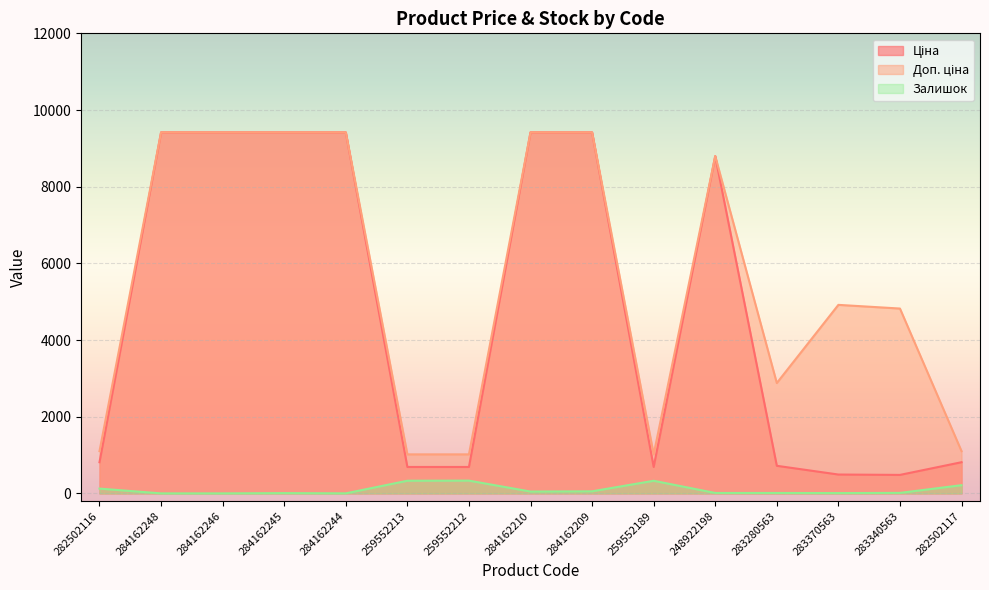

Reading left to right, list all the values displayed in this chart.

Ціна: 813.0	9416.9	9416.9	9416.9	9416.9	689.1	689.1	9416.9	9416.9	689.1	8797.6	719.6	491.7	482.1	813.0
Доп. ціна: 1101.8	9416.9	9416.9	9416.9	9416.9	1017.8	1017.8	9416.9	9416.9	1017.8	8797.6	2878.5	4917.4	4821.4	1101.8
Залишок: 125.0	0.0	0.0	7.0	1.0	330.0	333.0	48.0	54.0	329.0	11.0	11.0	8.0	13.0	214.0